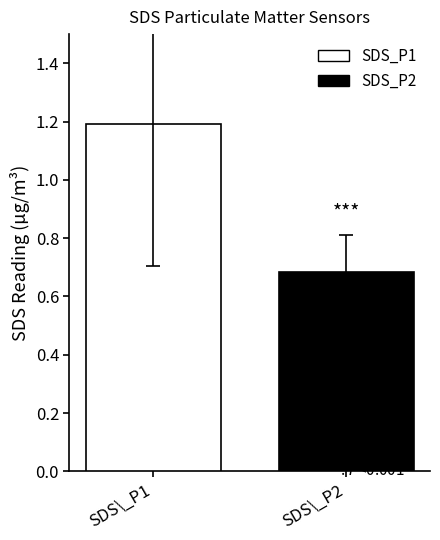

Which series has the largest range (max minus min)?

SDS_P1